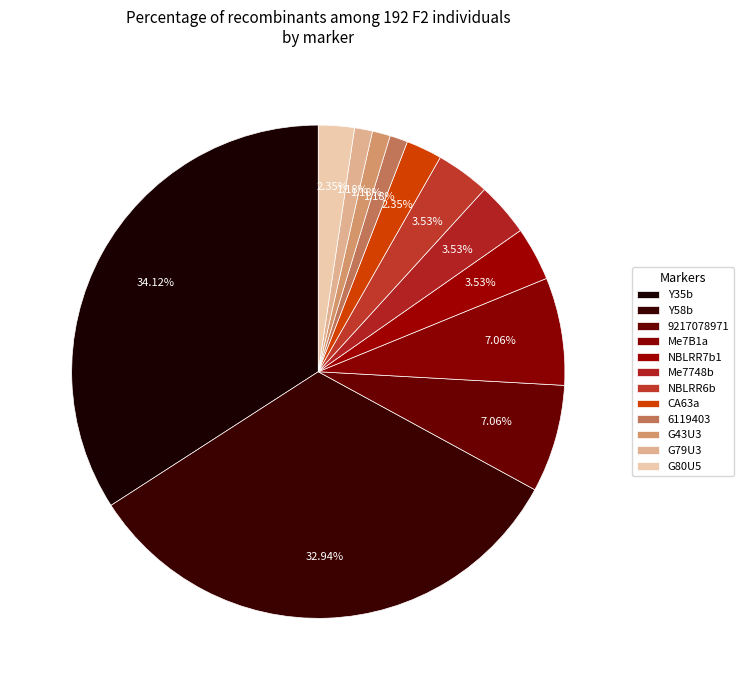

What is the ratio of the value at NBLRR6b to the value at Y35b?

0.1